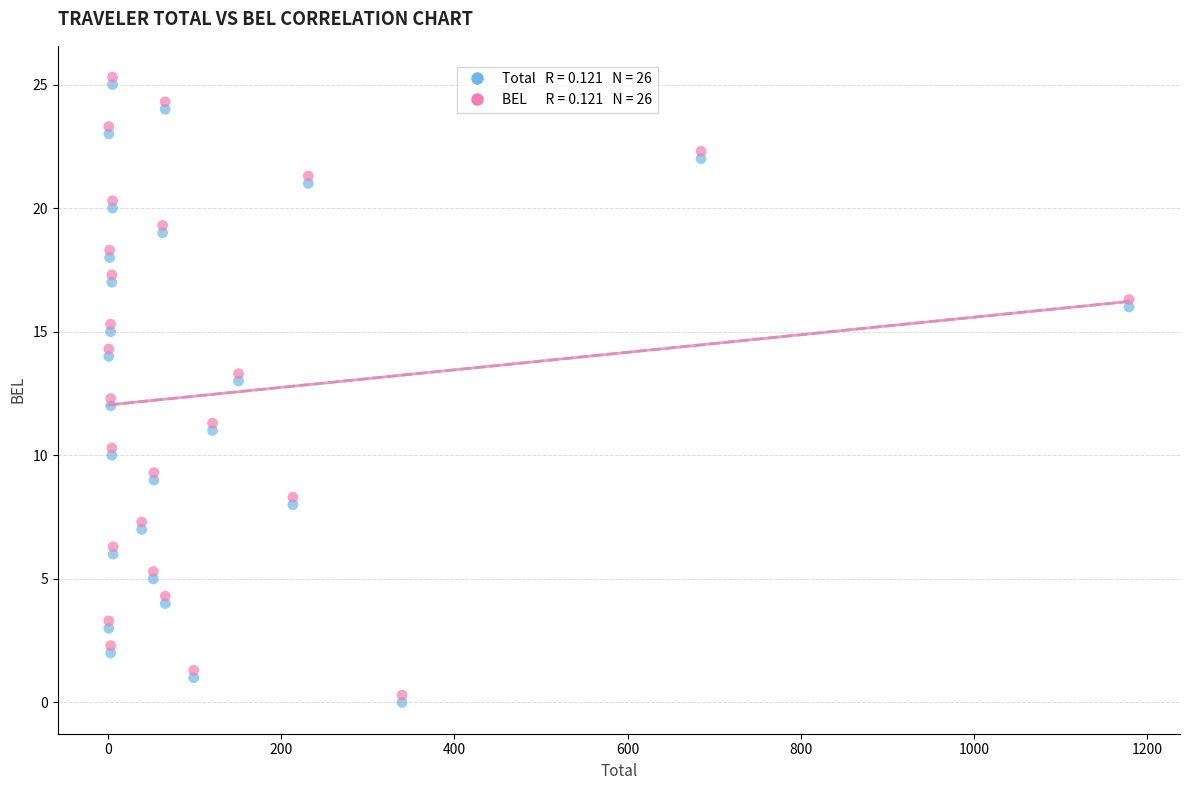

Across all data points, what is the range of X values (max minus min)?

1177.8